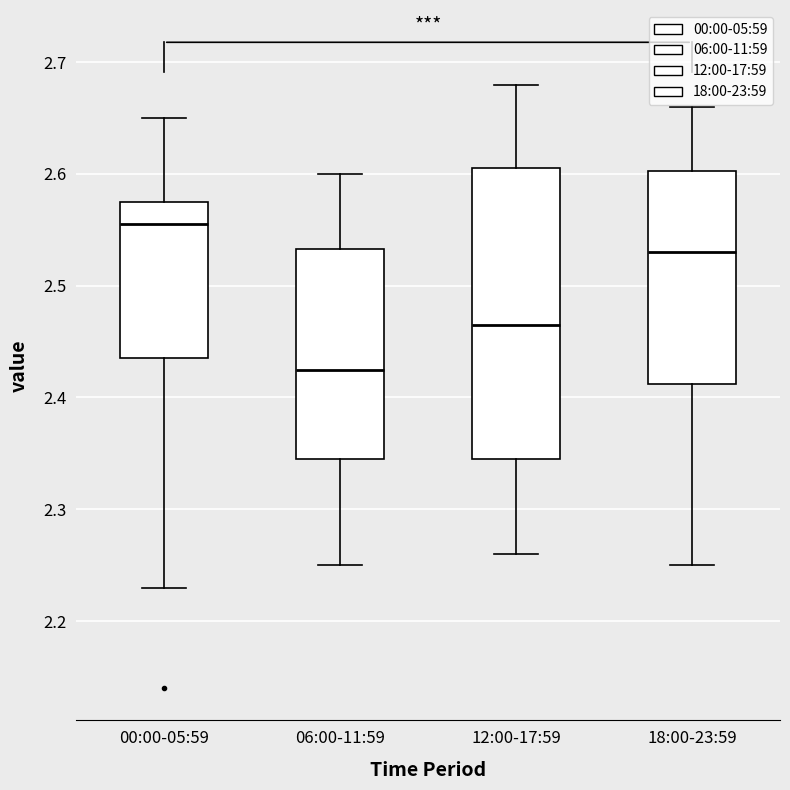

Where is the lower edge of the box for 00:00-05:59 on the y-axis? The values are not printed on the chart, so give them approximately, as read against the axis.

2.44